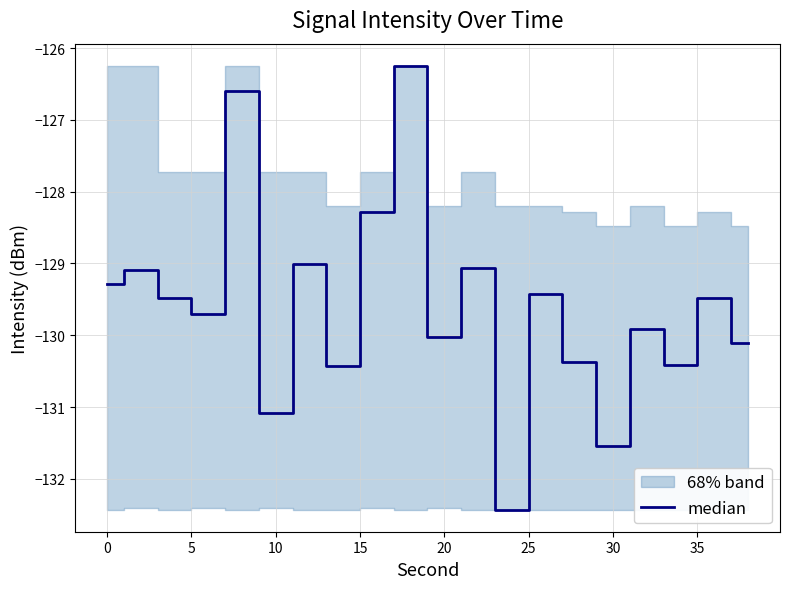

What is the minimum value shown in the chart?

-132.4